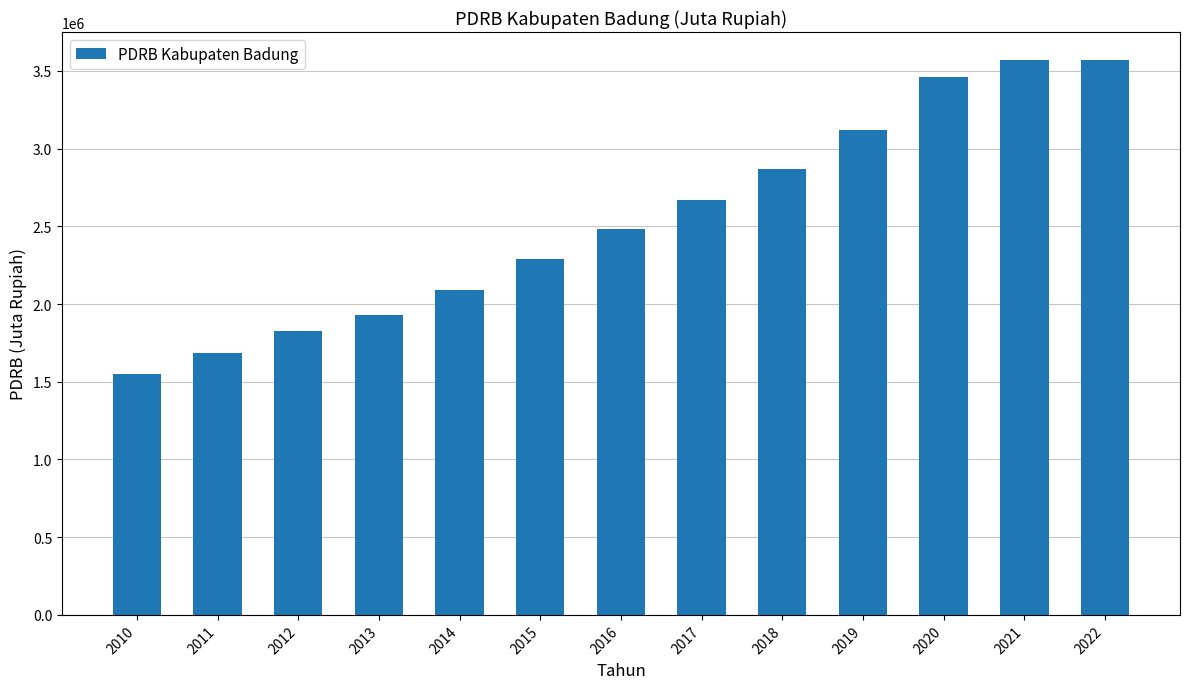

What is the greatest value displayed?

3572077.1